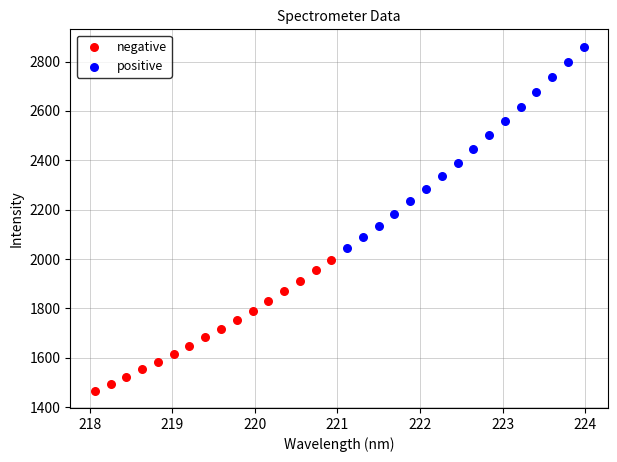

Which series contains the highest Y value?

positive